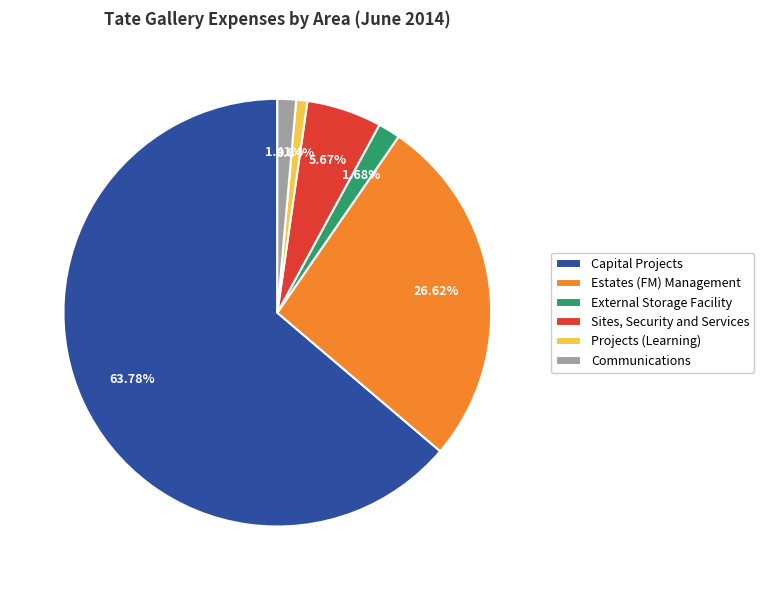

How many slices are in this pie chart?

6